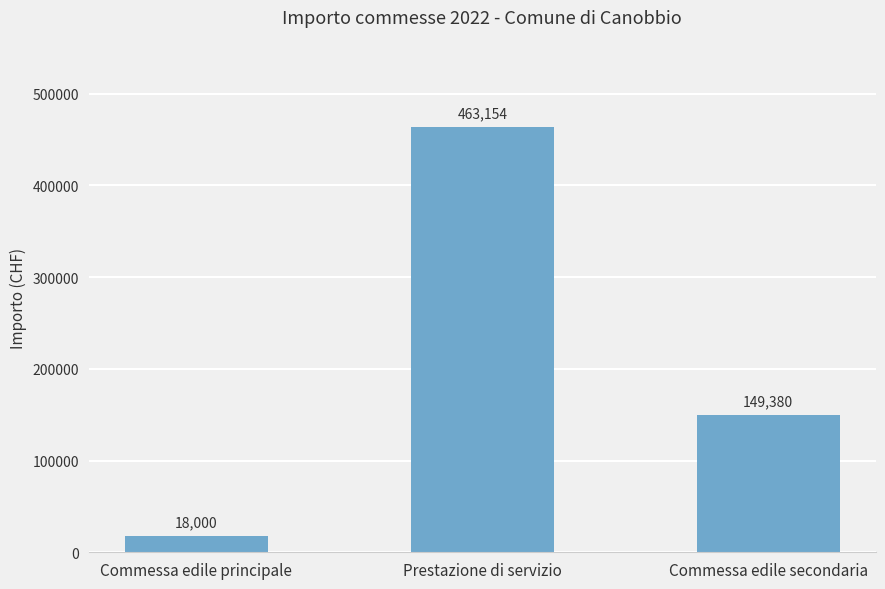

What is the minimum value shown in the chart?

18000.0